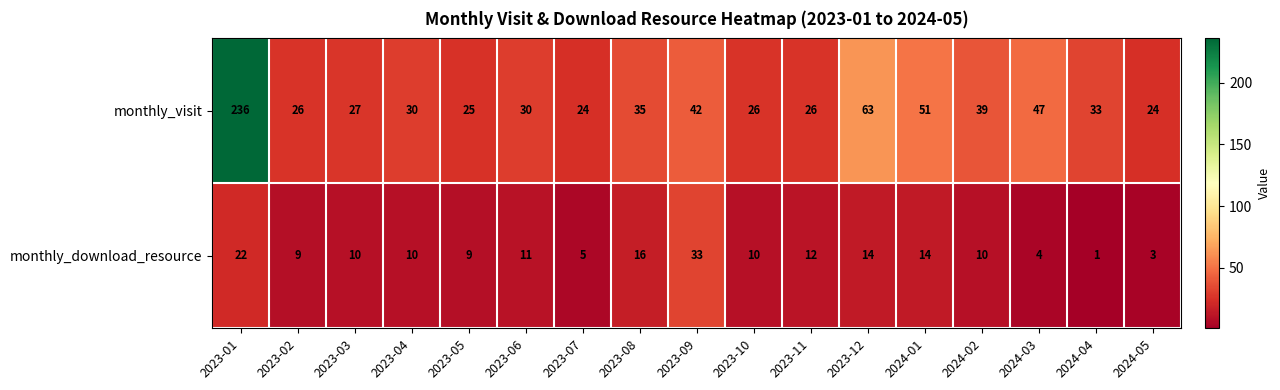

Between 2023-06 and 2024-03, which series saw the biggest shift?

monthly_visit